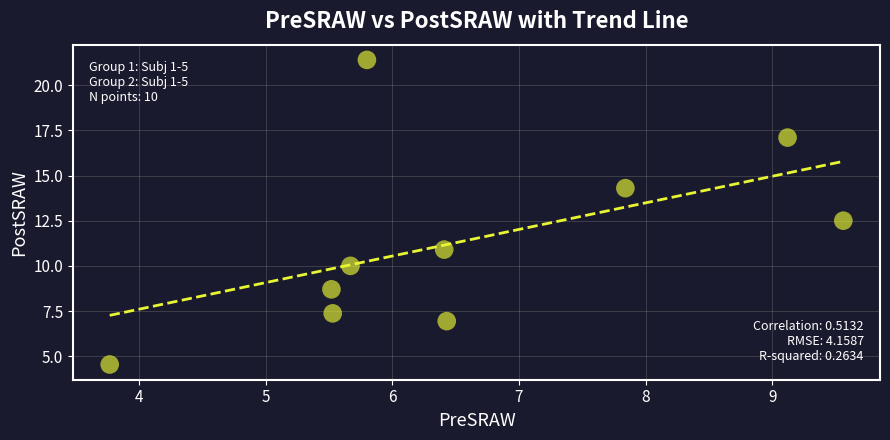

What Y value in the scatter plot is closest to 12?

12.5